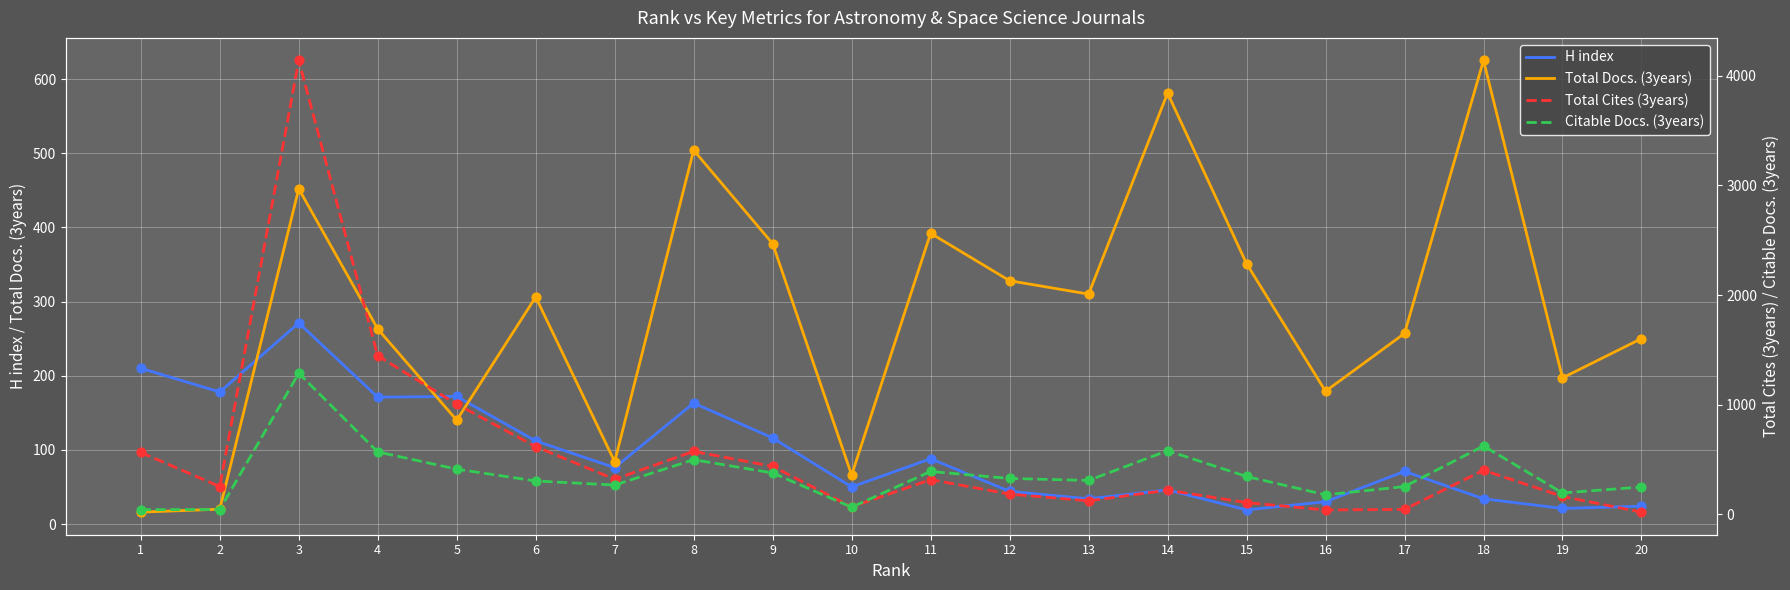

What are all the series names shown in the legend?

H index, Total Docs. (3years), Total Cites (3years), Citable Docs. (3years)